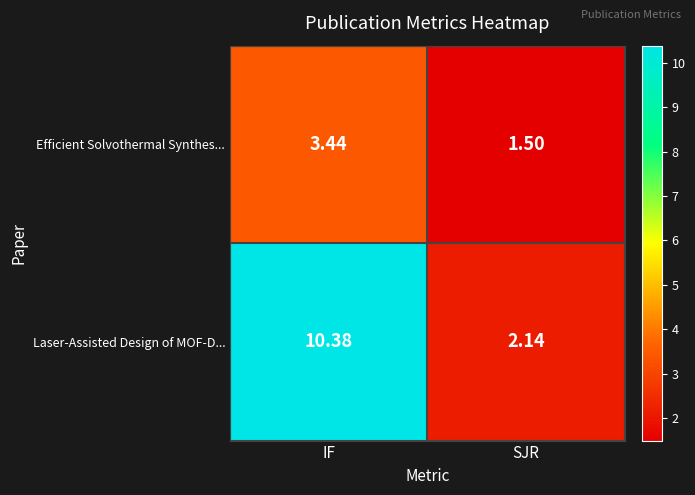

Which category has the highest value across all series?

IF